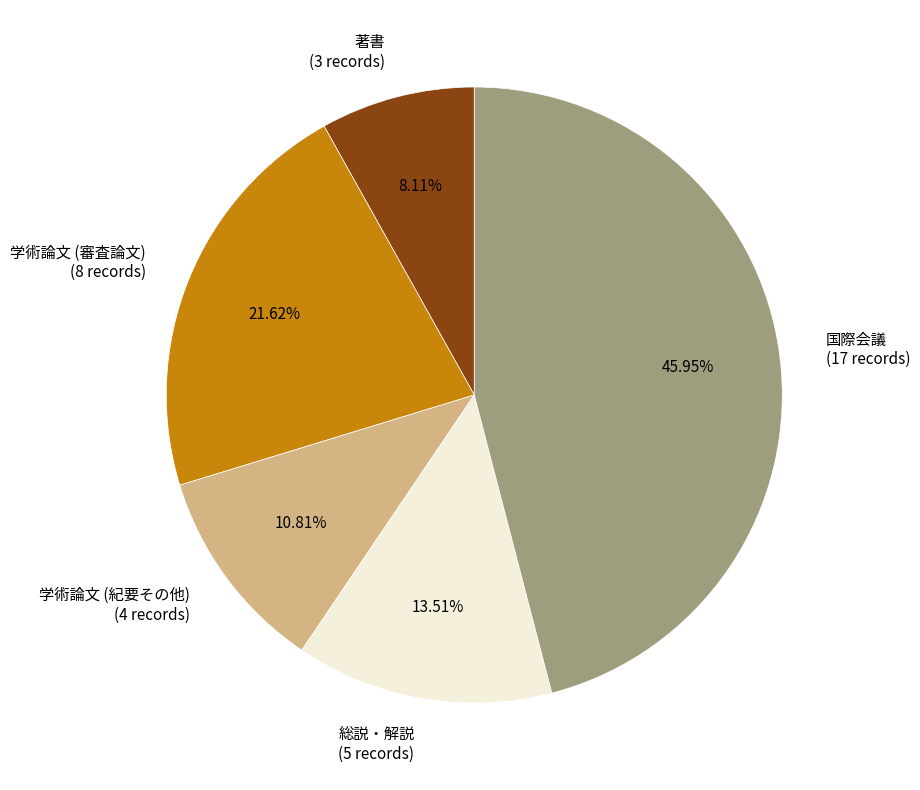

Rank the categories by value from highest to lowest.

国際会議, 学術論文 (審査論文), 総説・解説, 学術論文 (紀要その他), 著書